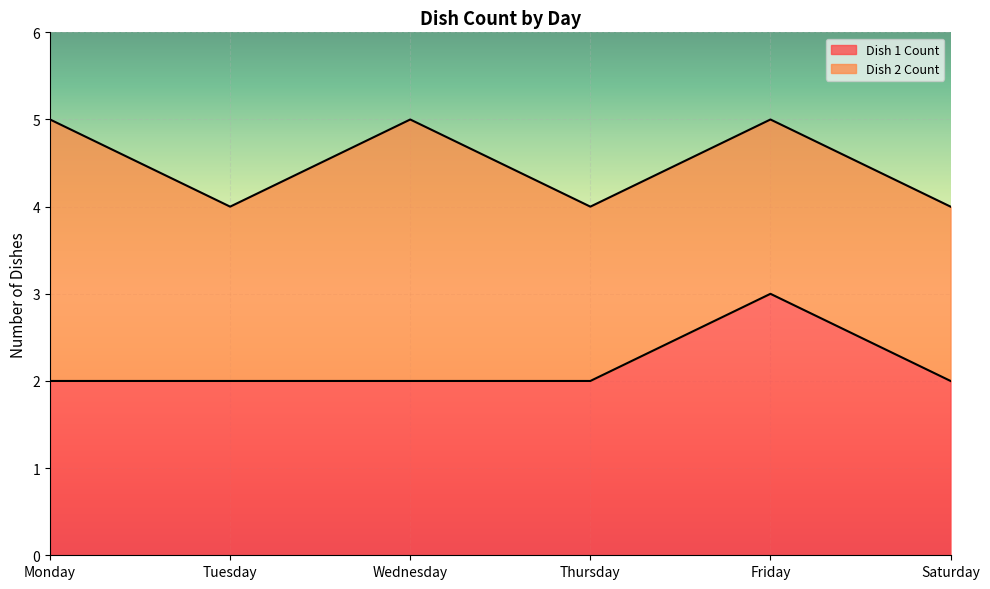

Reading left to right, extract all data points from this chart.

Monday=2	Tuesday=2	Wednesday=2	Thursday=2	Friday=3	Saturday=2